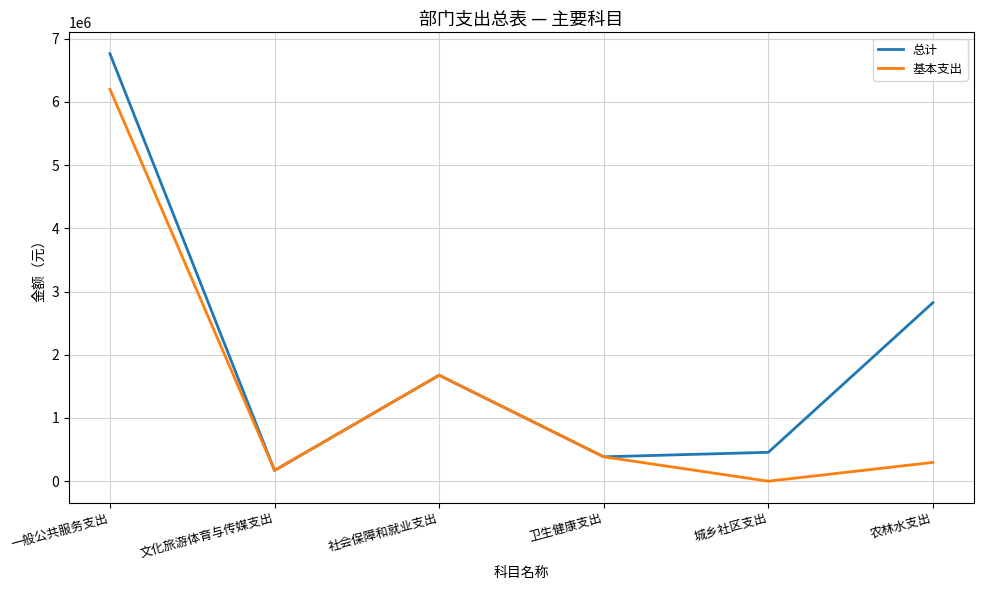

At which label does 基本支出 first exceed 385940?

一般公共服务支出